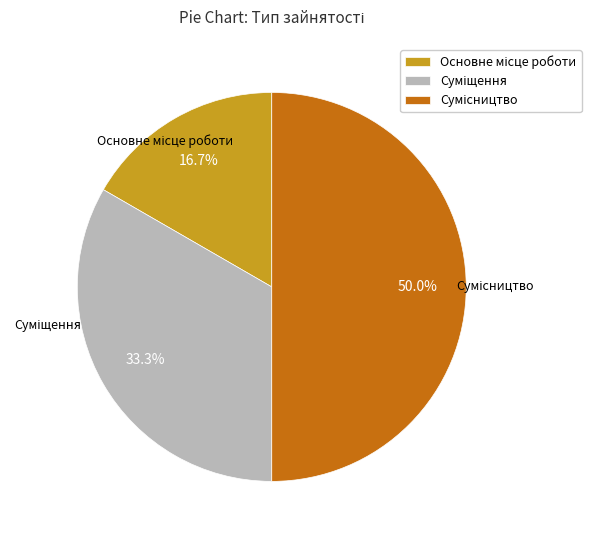

Count the number of slices in the pie.

3